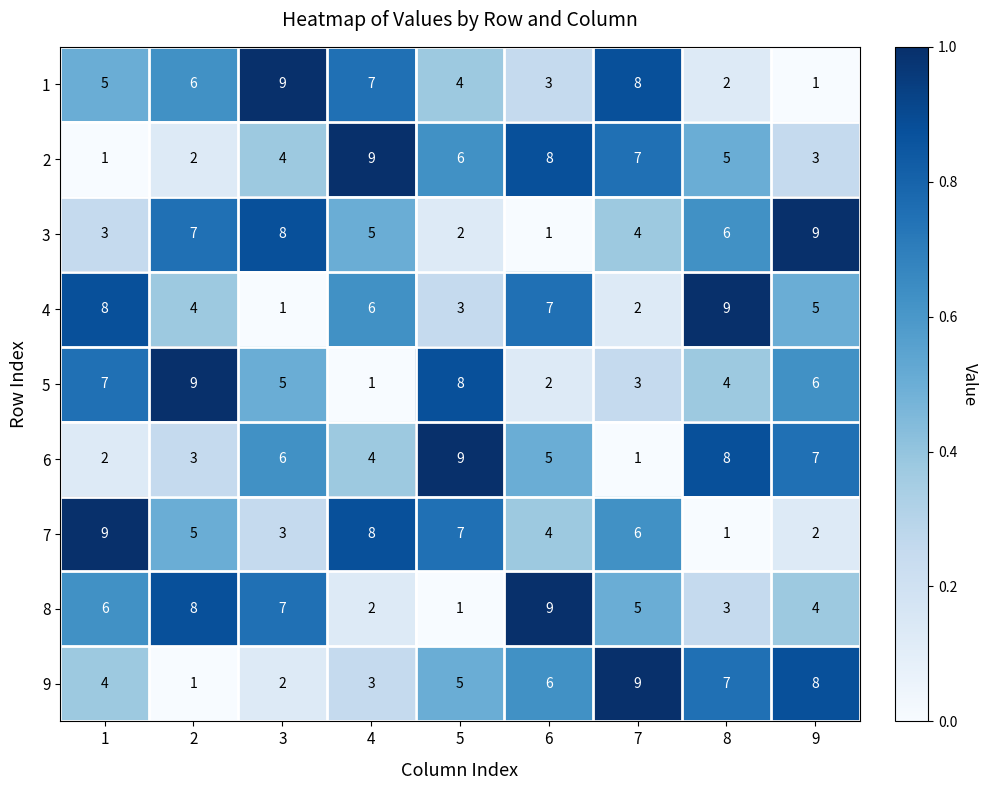

What is the maximum value shown in the chart?

9